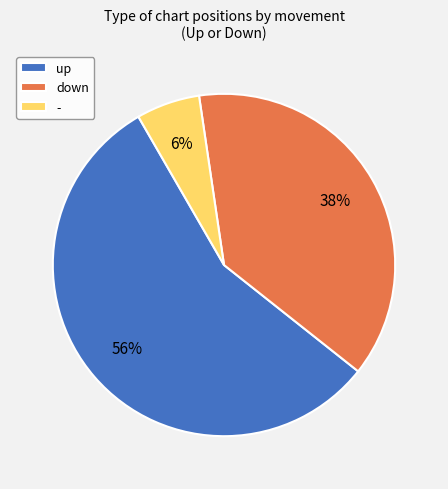

What is the ratio of the value at up to the value at down?

1.5